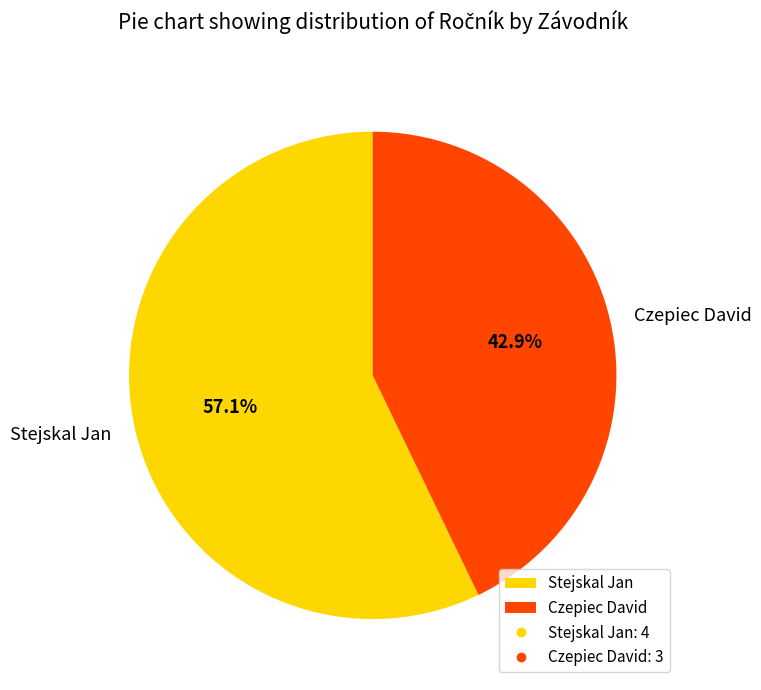

Rank the categories by value from lowest to highest.

Czepiec David, Stejskal Jan